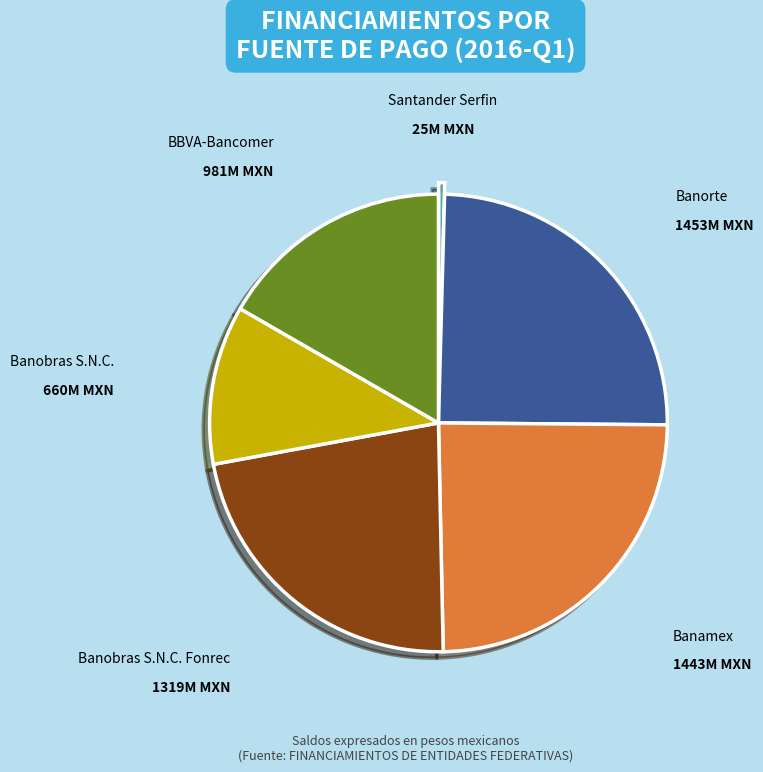

Is there a majority slice in this chart?

No